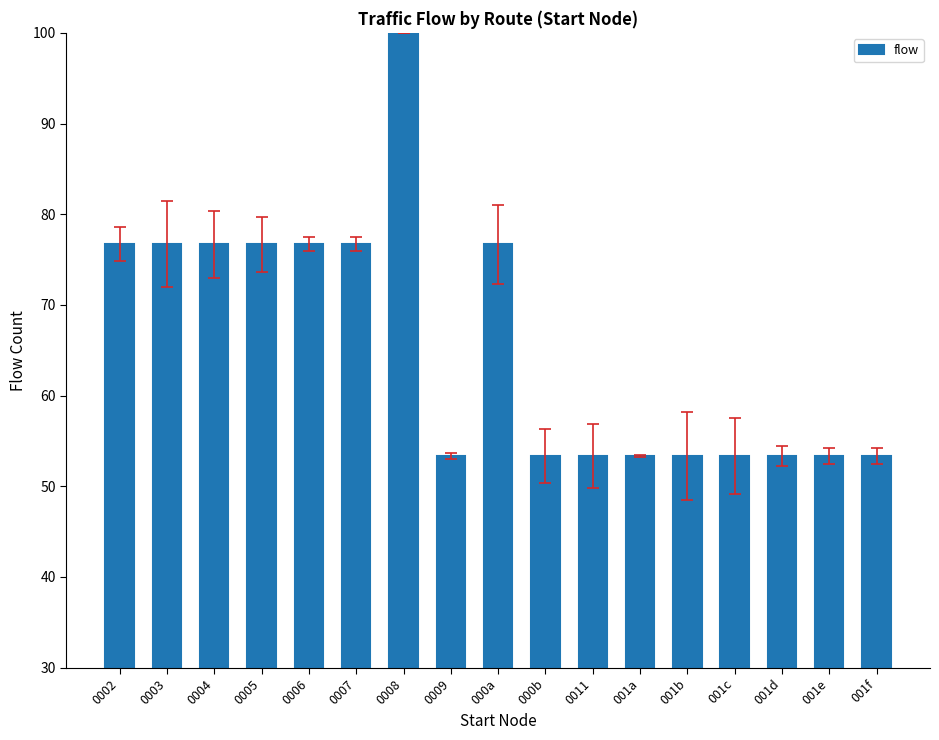

The chart shows a value of 27.8 at 001a. True or false?

False